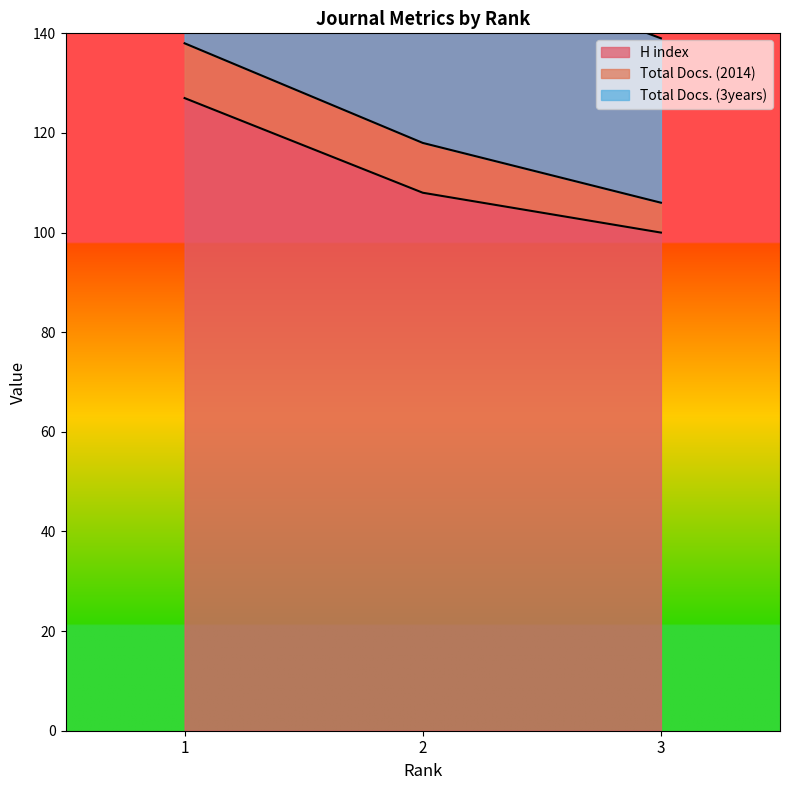

What is the difference between the Total Docs. (3years) values at 1 and 2?

55